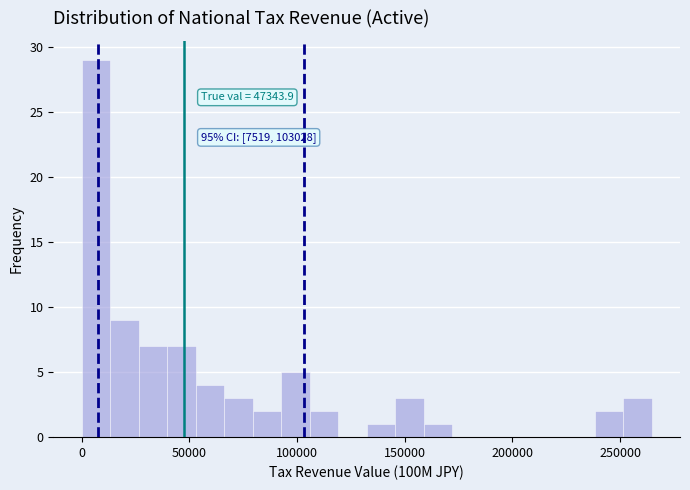

Read against the x-axis, roughly where is the centre of the tallest bar?

5000